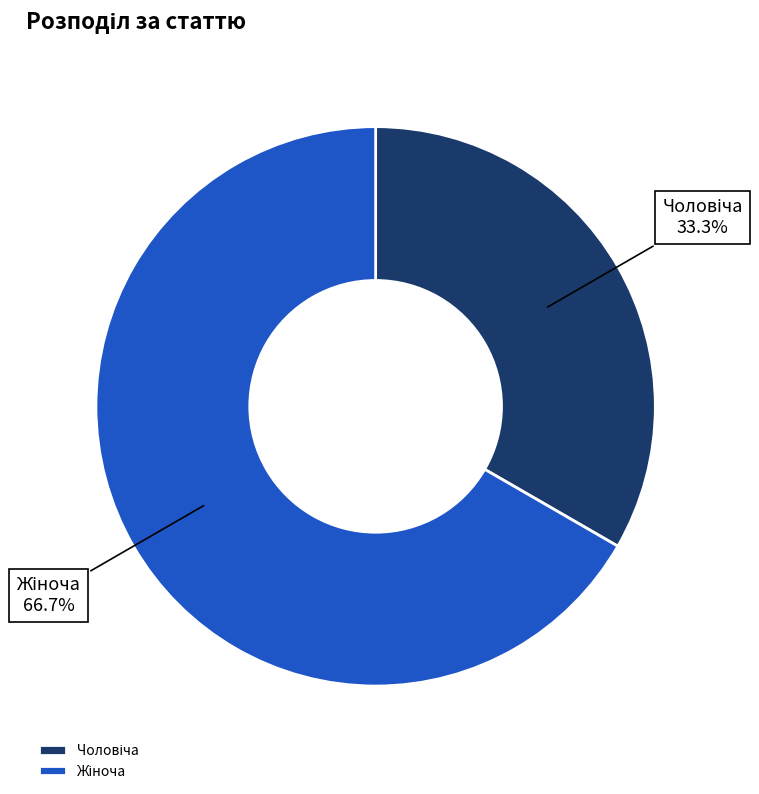

Does any single category account for the majority?

Yes